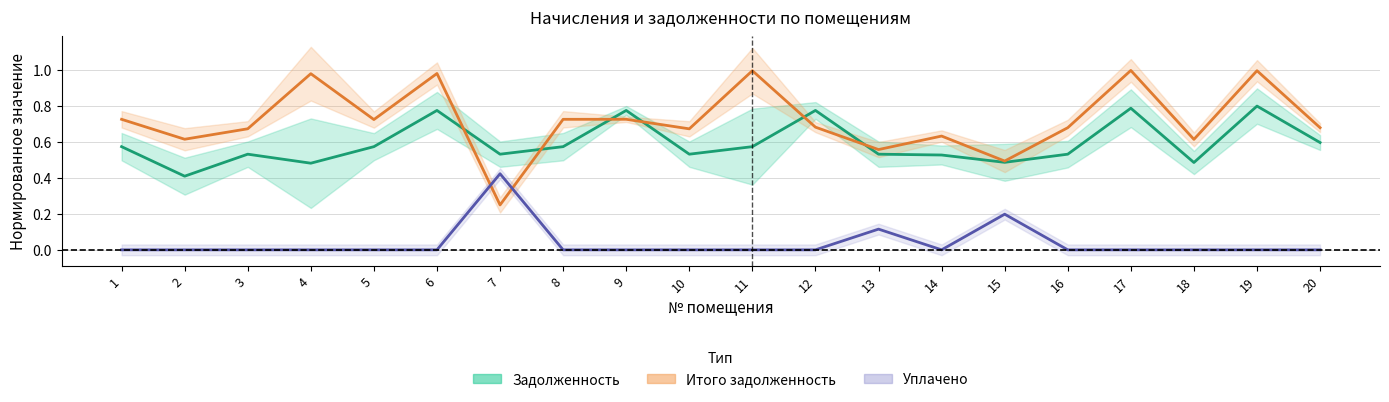

Between 16 and 20, which series saw the biggest shift?

задолженность